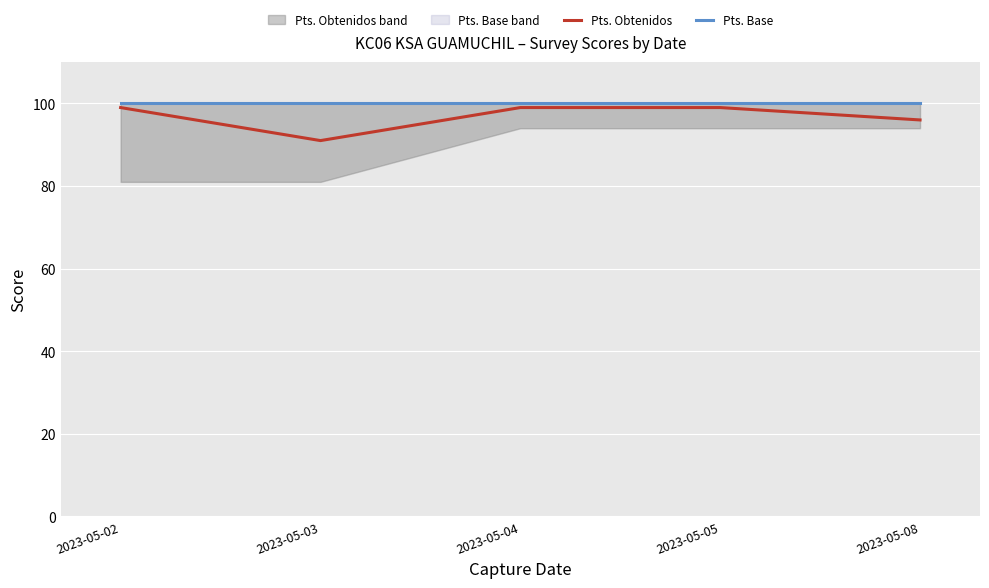

What is the minimum value for Pts. Obtenidos?

91